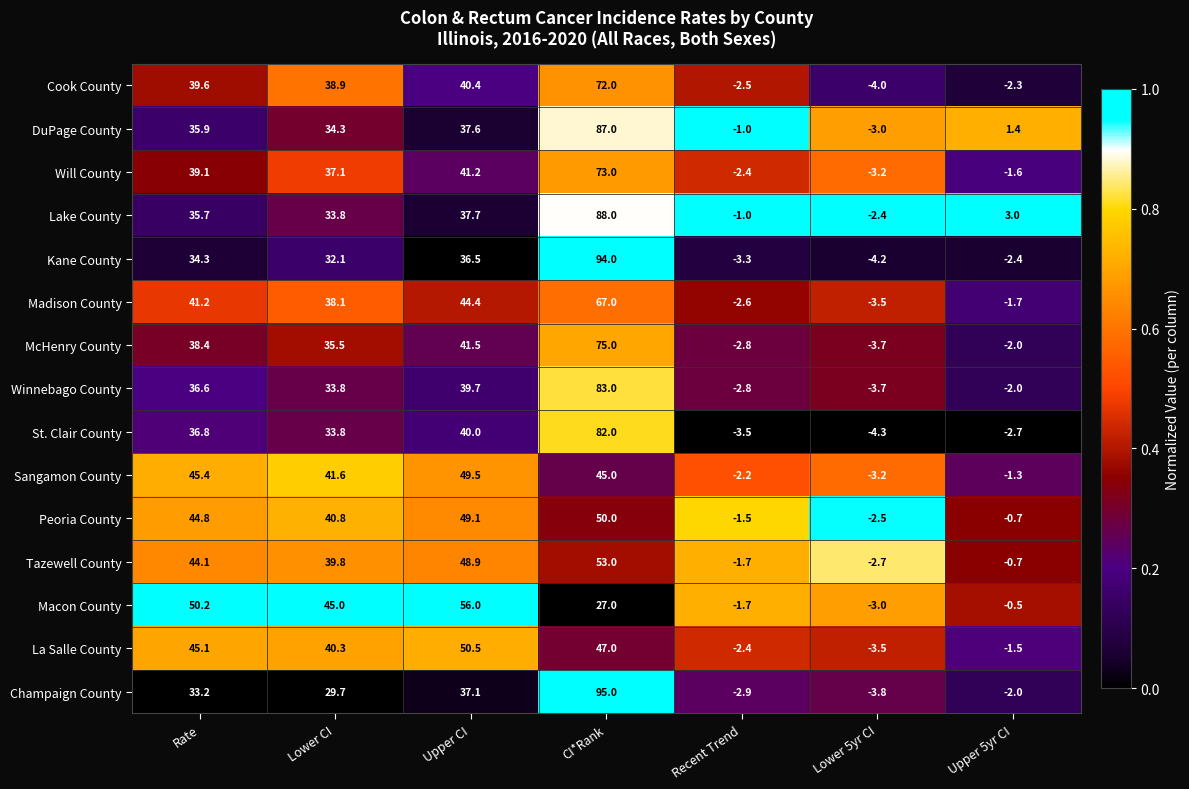

What is the difference between the Lake County values at Recent Trend and Upper 5yr CI?

4.0